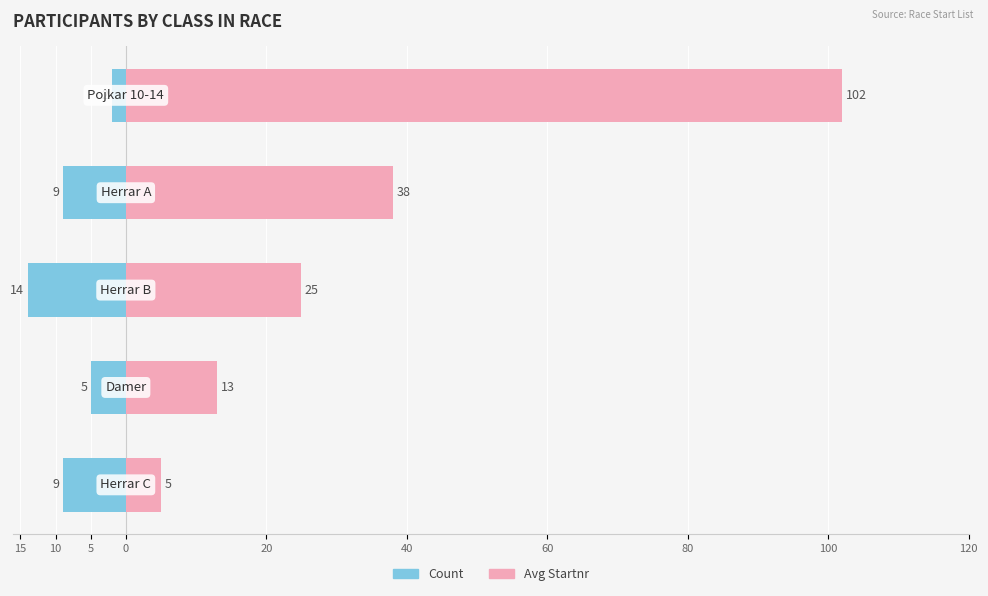

What are all the series names shown in the legend?

Count, Avg Startnr